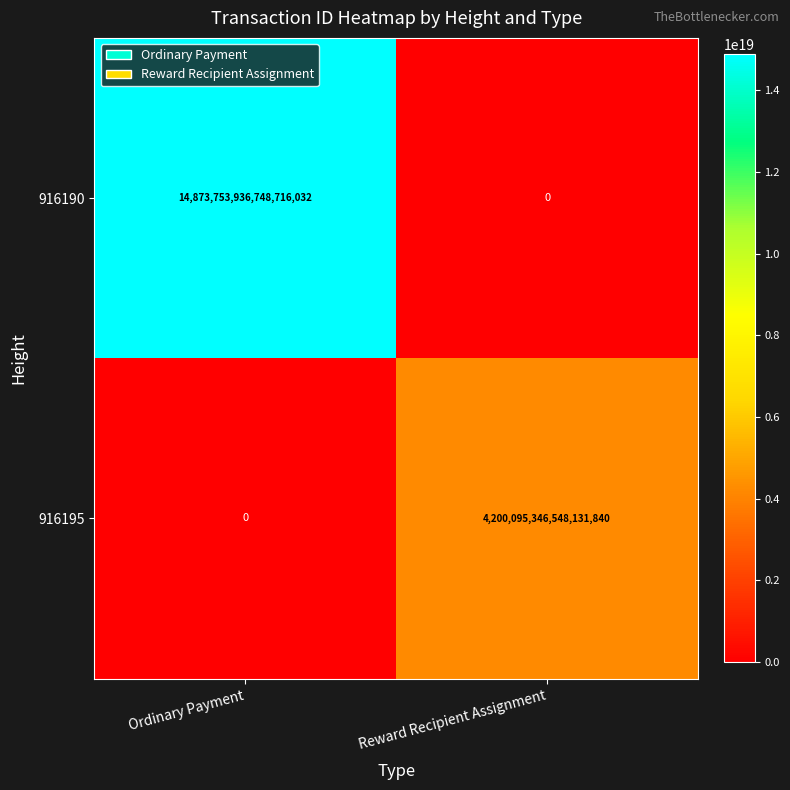

The 916190 series shows 5205533477449746432 at Reward Recipient Assignment. True or false?

False